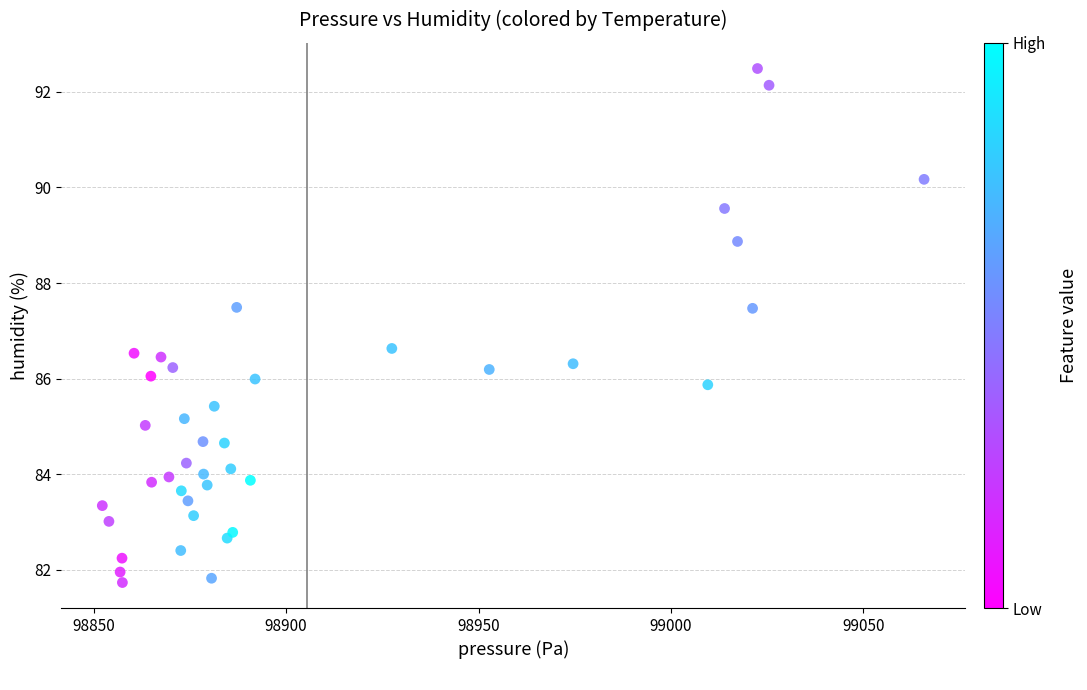

What is the range of X values (max minus min)?

213.5